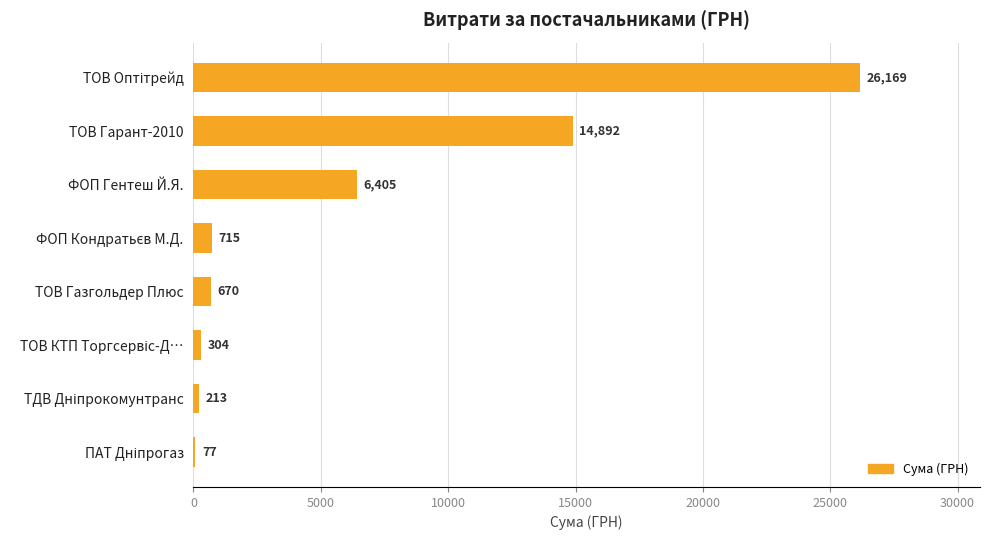

True or false: the data shows 14892.0 at ТОВ Гарант-2010.

True